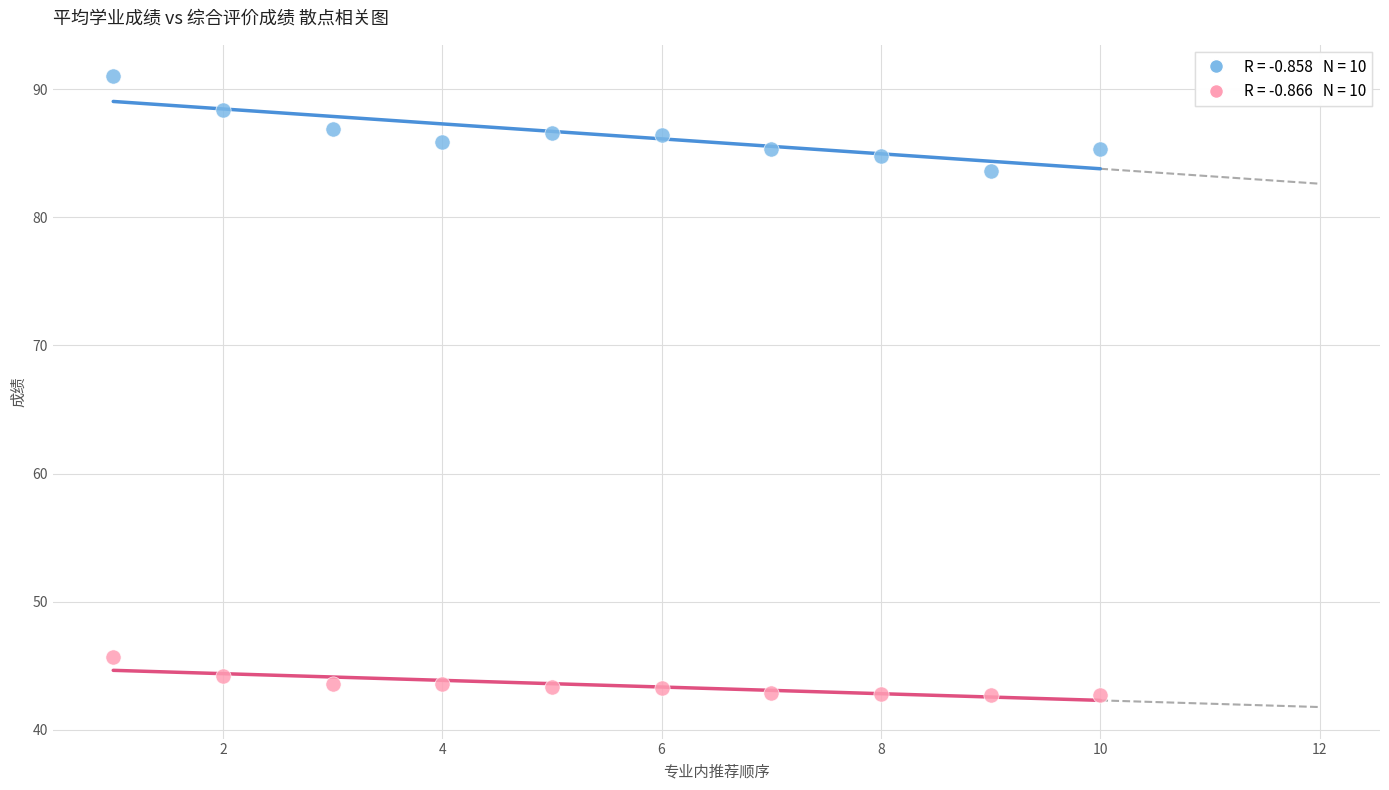

Across all data points, what is the range of Y values (max minus min)?

48.3